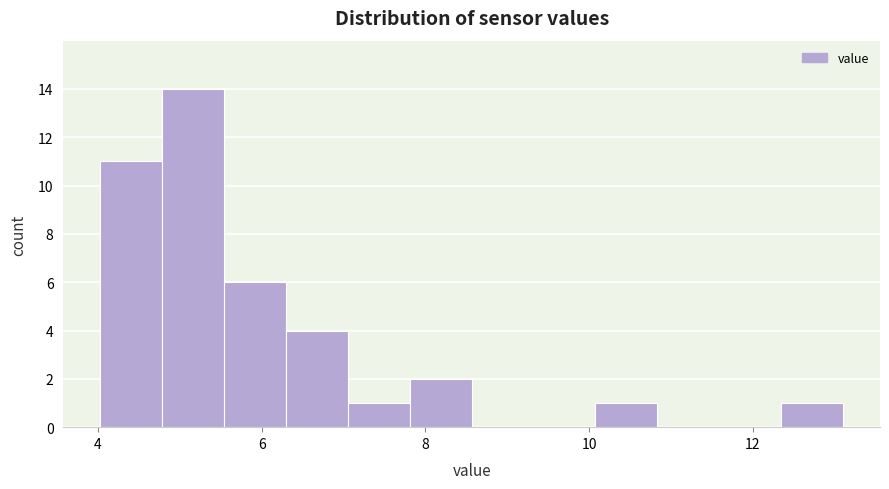

Around what value on the x-axis is the tallest bar? Give the approximate position of its centre, as read against the axis.

5.2